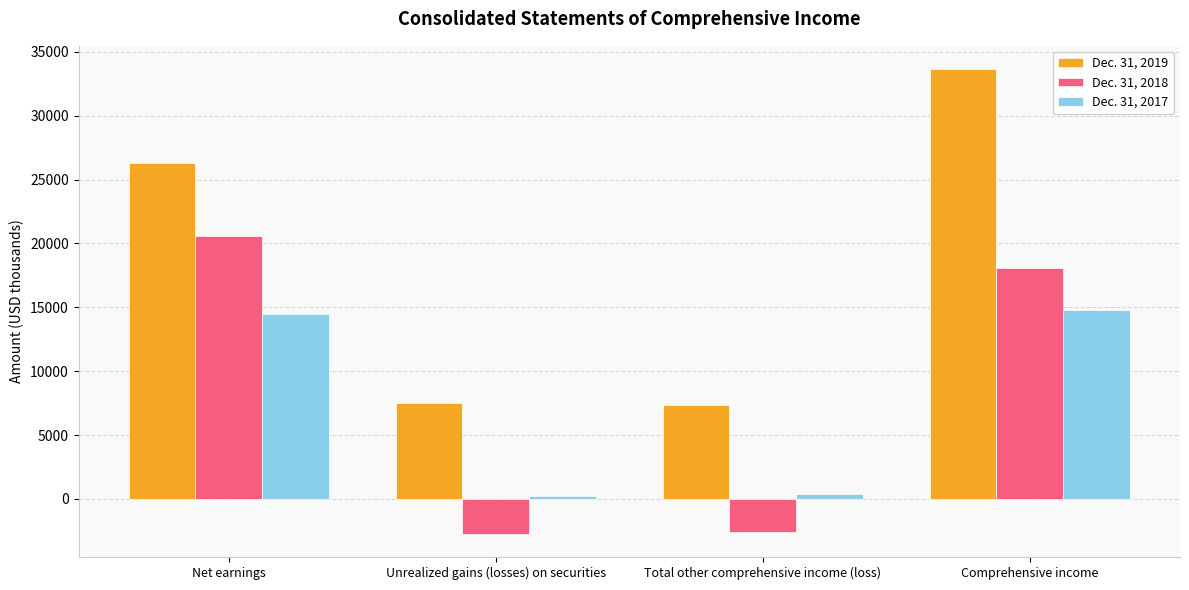

How many categories are shown in the chart?

4